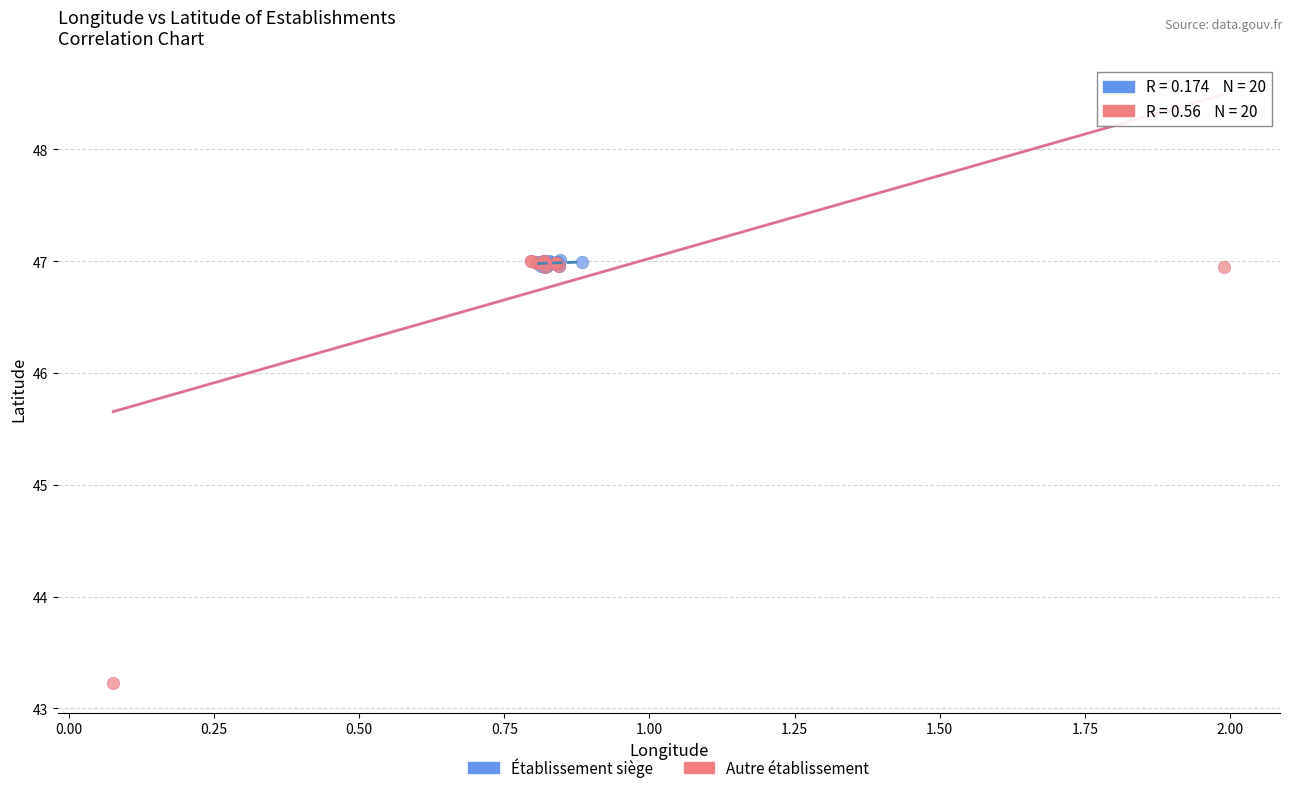

What are all the series names shown in the legend?

Établissement siège, Autre établissement